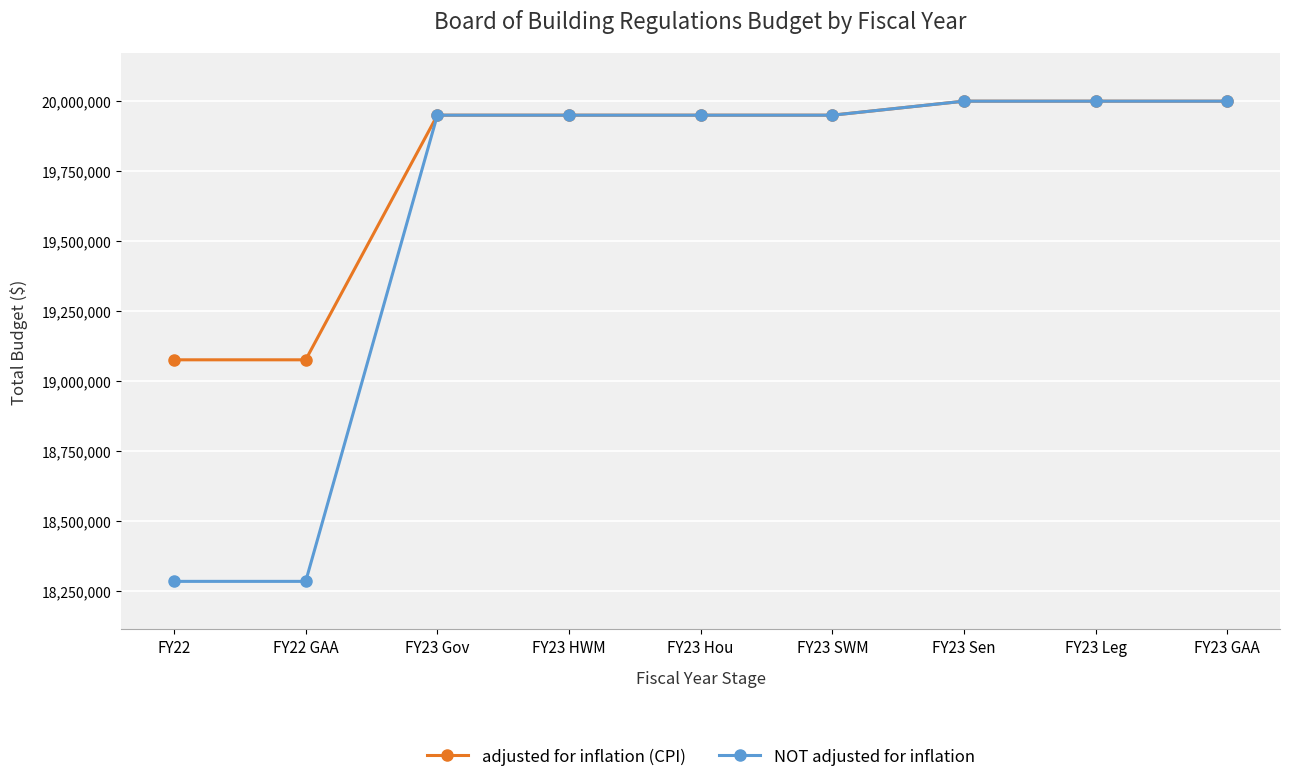

Is it true that adjusted for inflation (CPI) equals 7192824 at FY23 Hou?

False